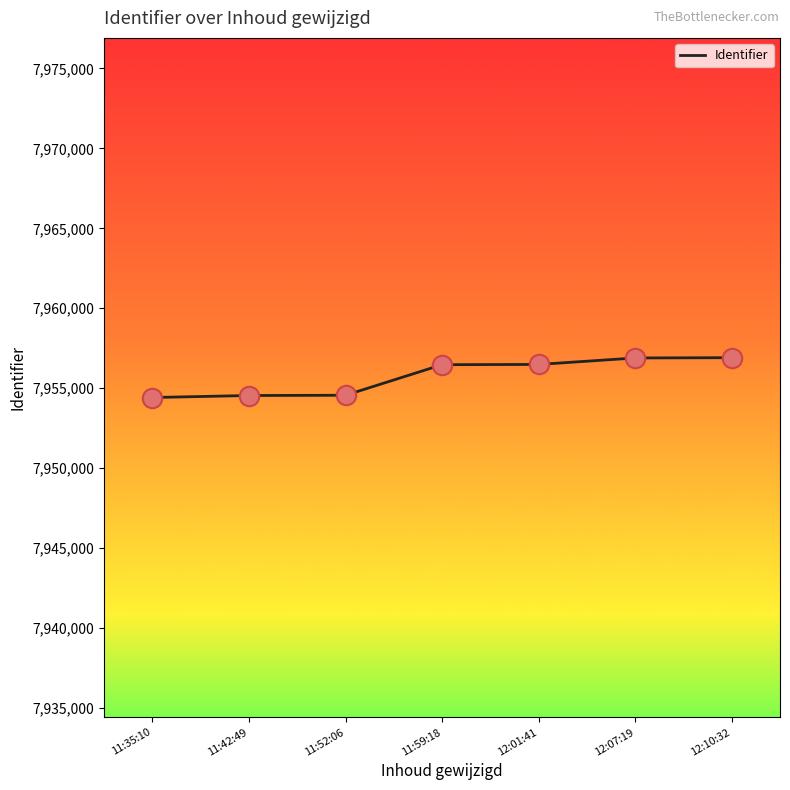

What is the change in value from 11:42:49 to 12:07:19?

+2348